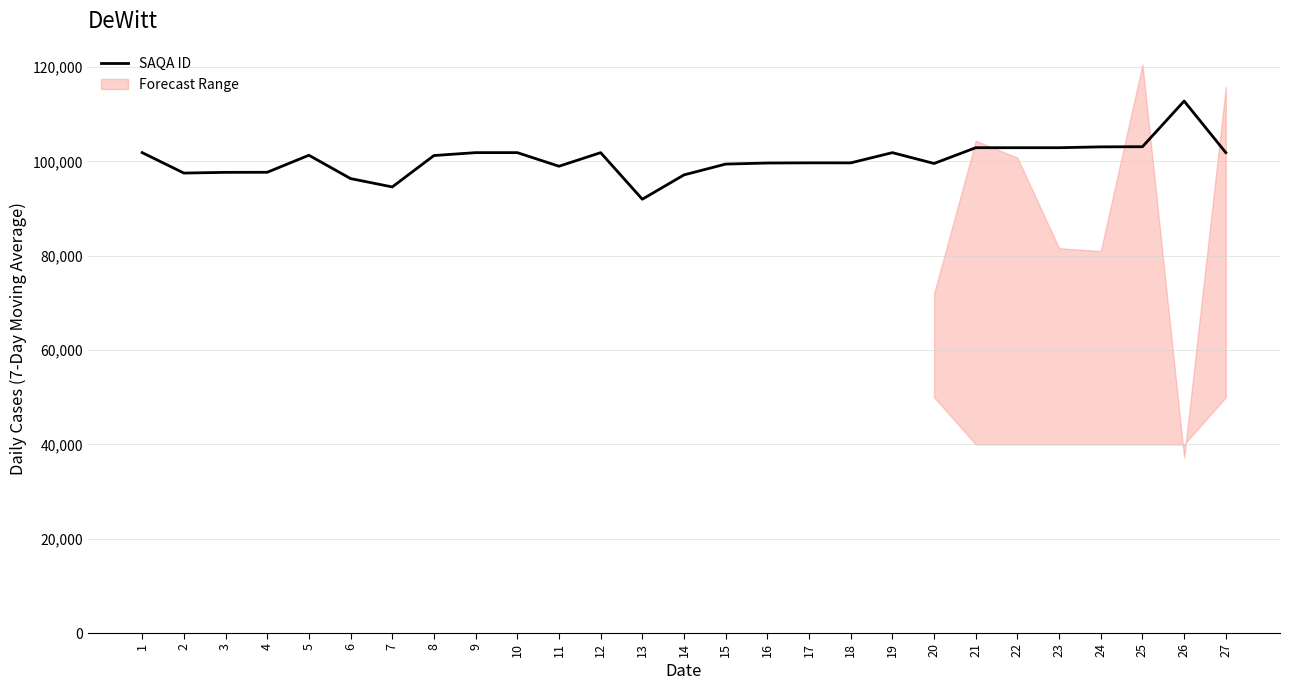

What is the ratio of the value at 10 to the value at 11?

1.0